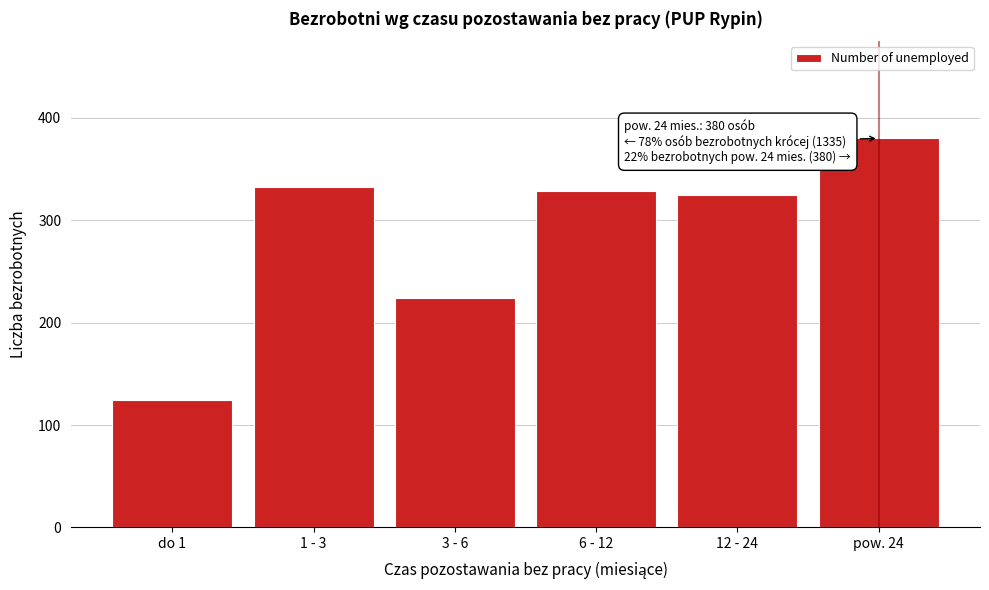

Reading left to right, list all the values displayed in this chart.

124	333	224	329	325	380